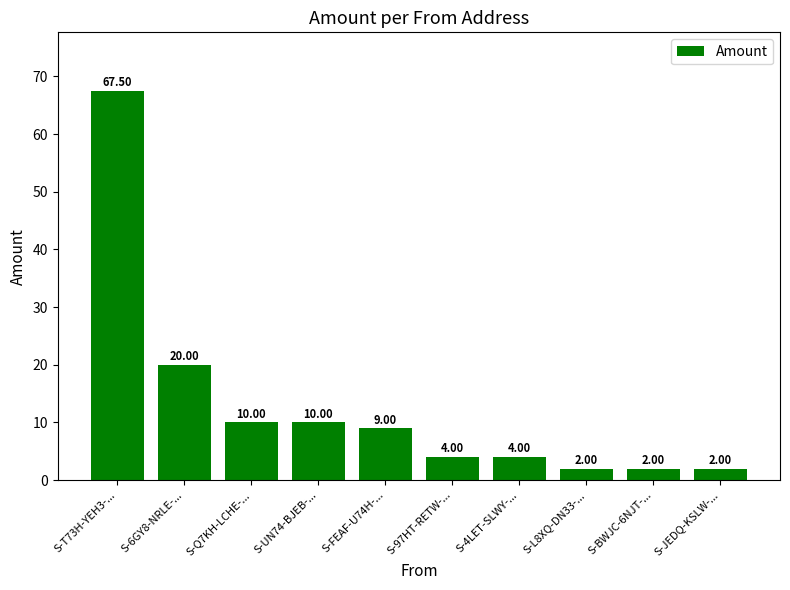

What is the ratio of the value at S-6GY8-NRLE-... to the value at S-T73H-YEH3-...?

0.3